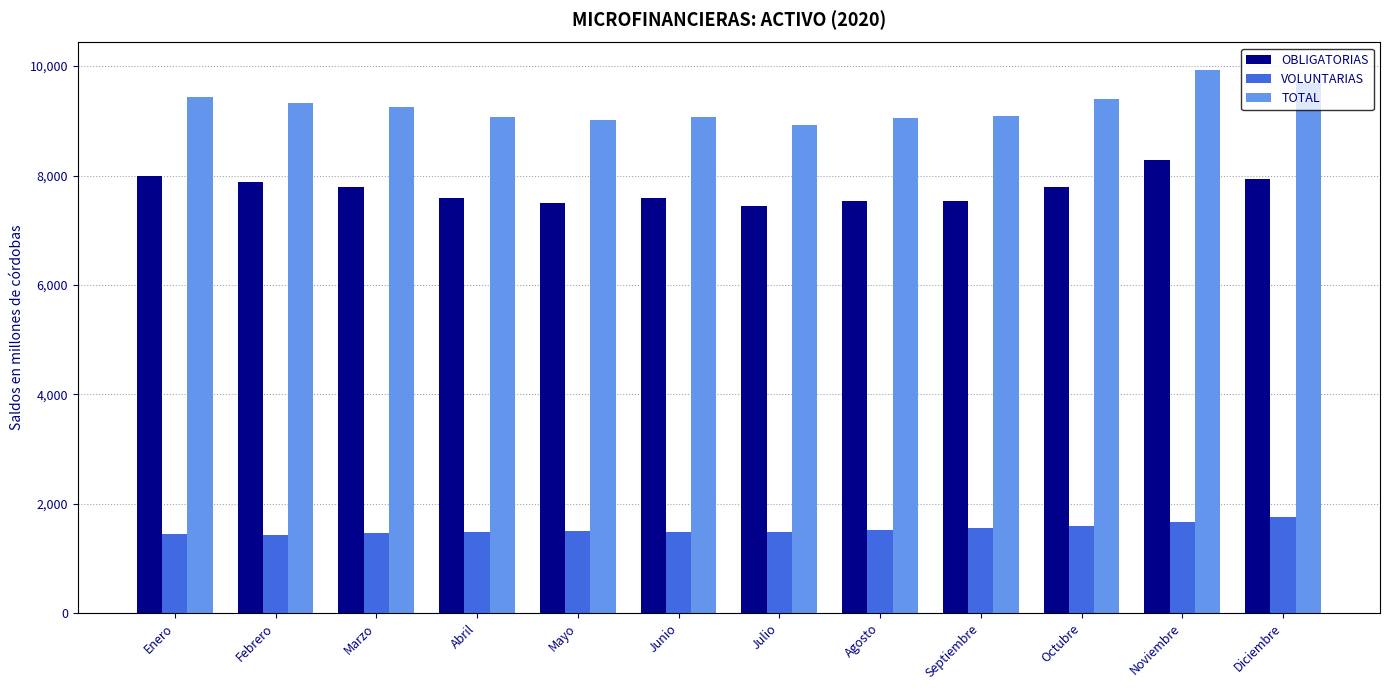

The value of OBLIGATORIAS at Marzo is 7790.4. True or false?

True